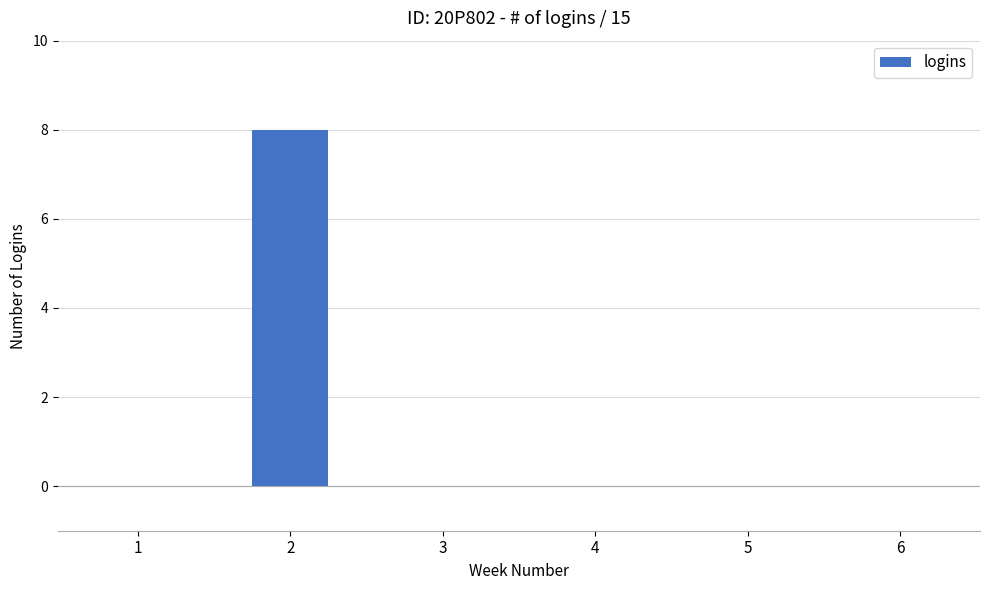

What is the greatest value displayed?

8